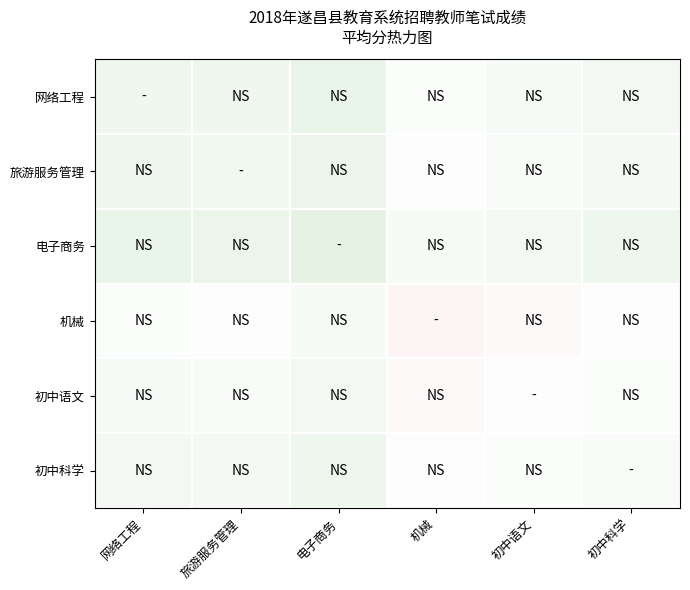

Reading right to left, extract all data points from this chart.

网络工程: 初中科学=62.5	初中语文=61.7	机械=60.7	电子商务=64.6	旅游服务管理=63.4	网络工程=63.5
旅游服务管理: 初中科学=62.4	初中语文=61.5	机械=60.5	电子商务=64.5	旅游服务管理=63.2	网络工程=63.4
电子商务: 初中科学=63.6	初中语文=62.8	机械=61.8	电子商务=65.8	旅游服务管理=64.5	网络工程=64.6
机械: 初中科学=59.7	初中语文=58.8	机械=57.9	电子商务=61.8	旅游服务管理=60.5	网络工程=60.7
初中语文: 初中科学=60.7	初中语文=59.8	机械=58.8	电子商务=62.8	旅游服务管理=61.5	网络工程=61.7
初中科学: 初中科学=61.5	初中语文=60.7	机械=59.7	电子商务=63.6	旅游服务管理=62.4	网络工程=62.5